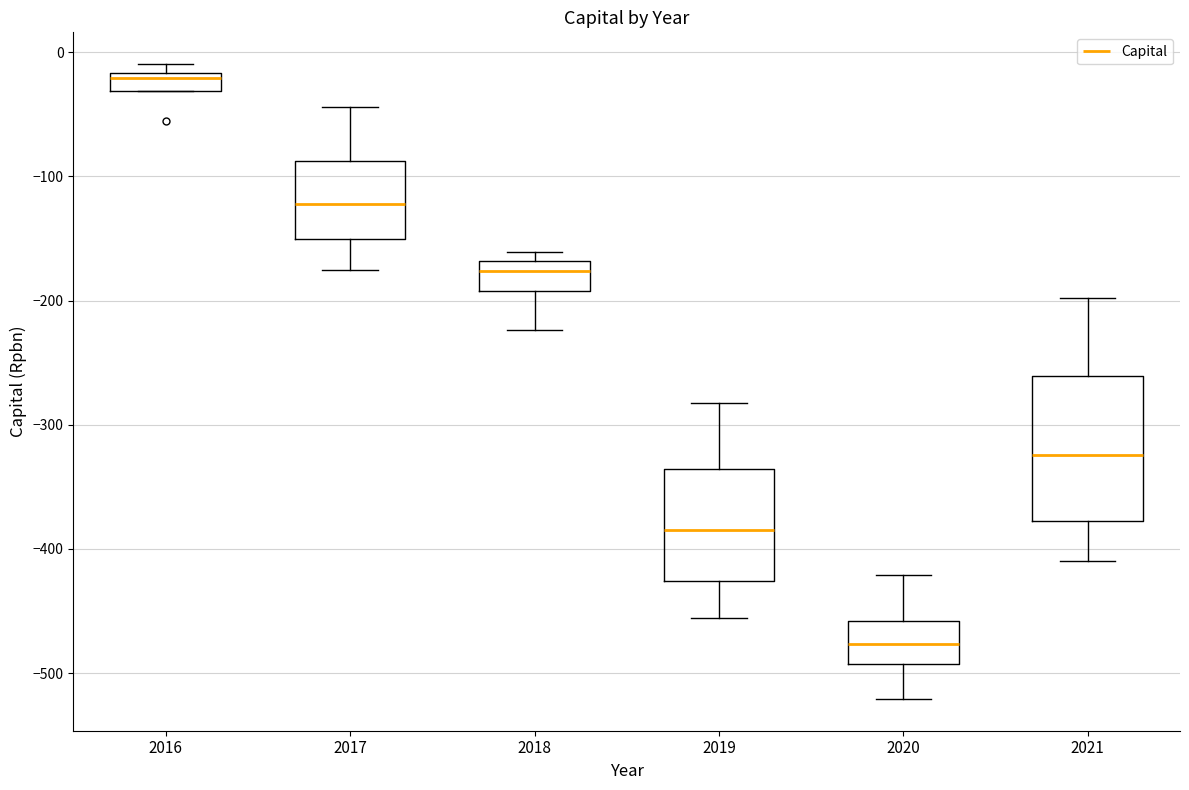

Comparing the boxes themselves (not the whiskers), which one is the tallest?

2021